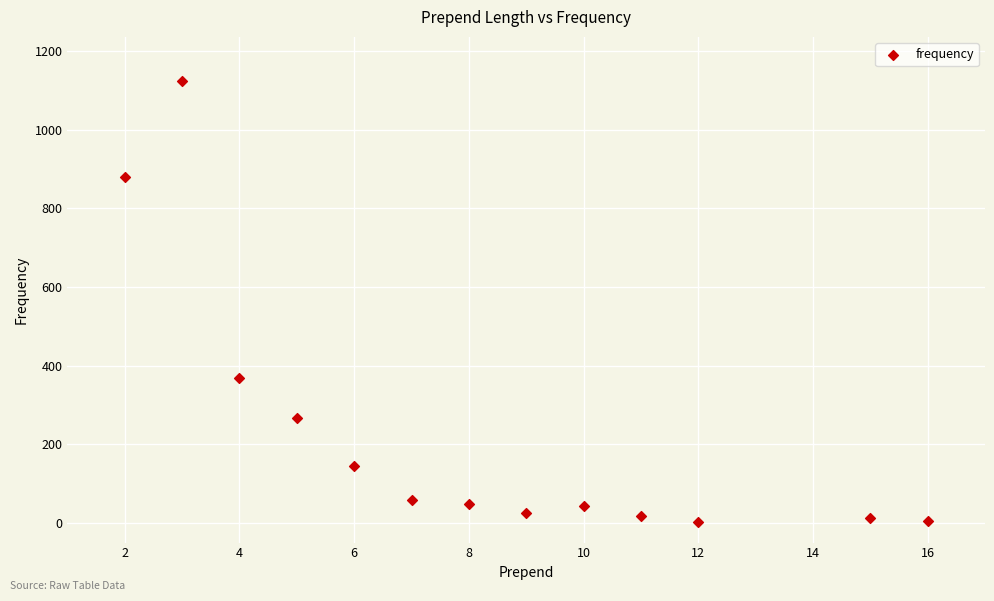

What is the range of X values (max minus min)?

14